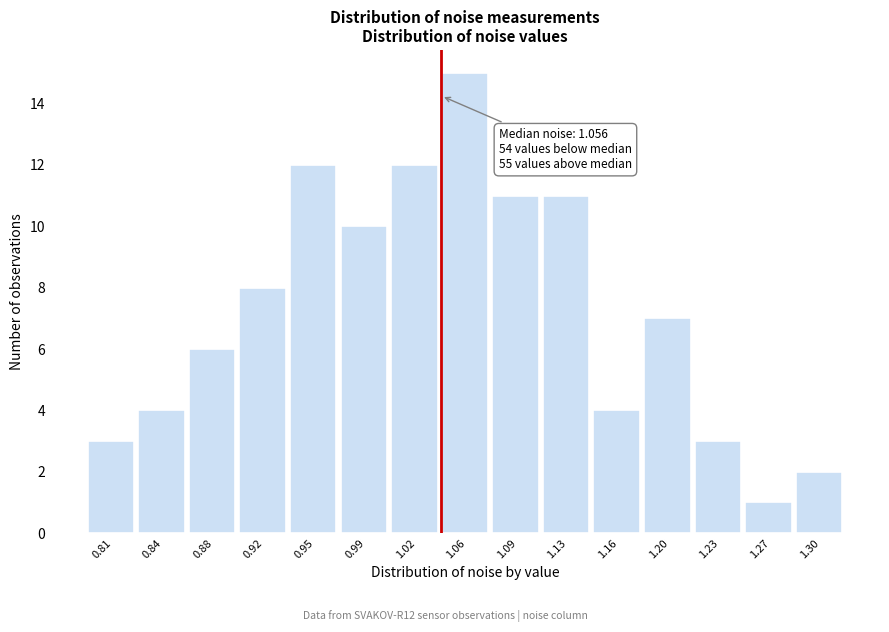

Reading left to right, extract all data points from this chart.

0.81=3	0.84=4	0.88=6	0.92=8	0.95=12	0.99=10	1.02=12	1.06=15	1.09=11	1.13=11	1.16=4	1.20=7	1.23=3	1.27=1	1.30=2